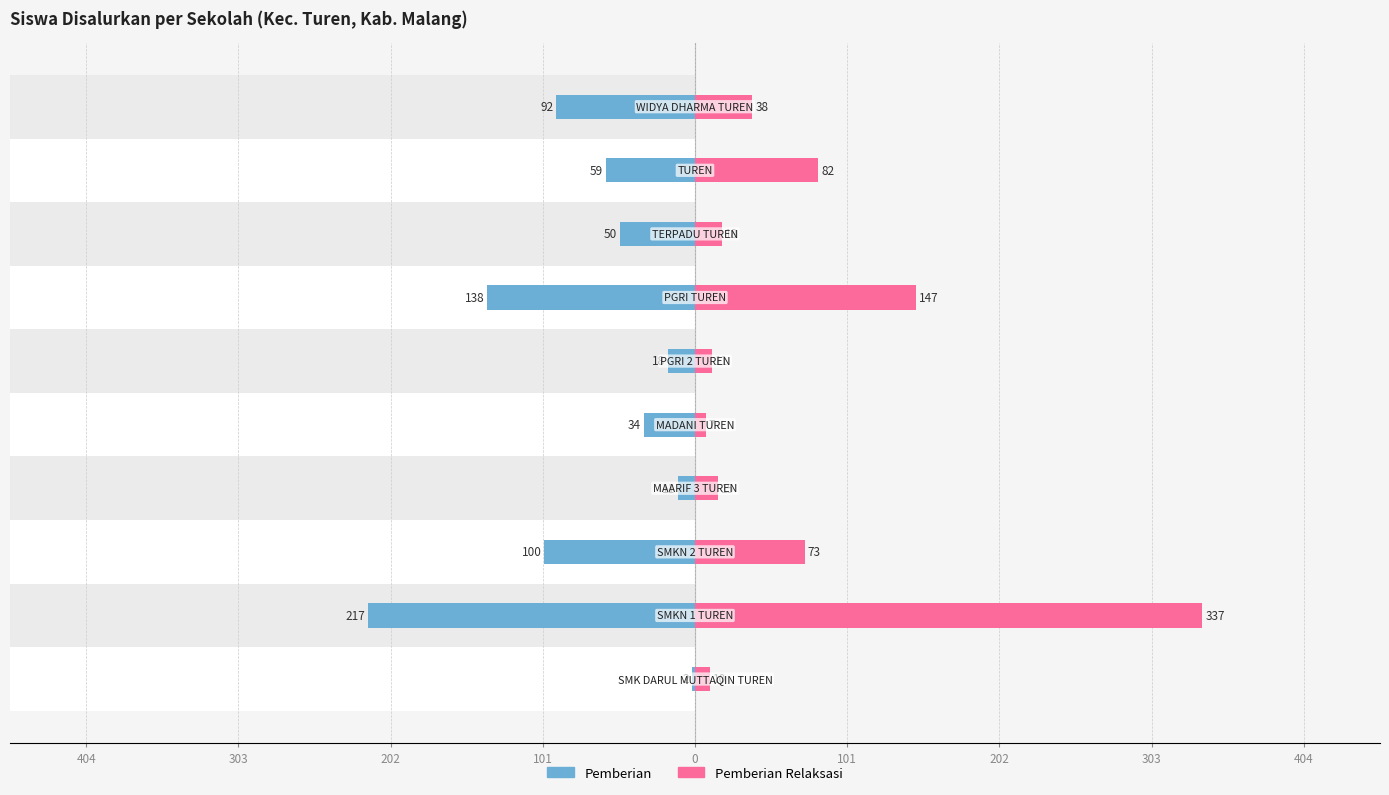

What is the sum of all Pemberian values?

-721